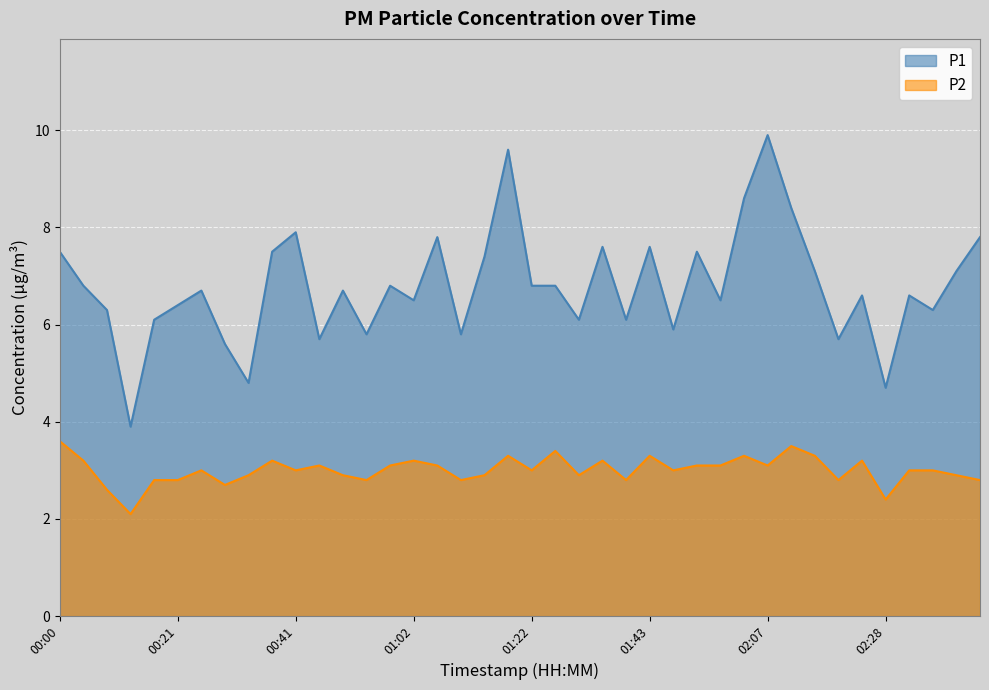

True or false: P2 and P1 cross at least once.

False